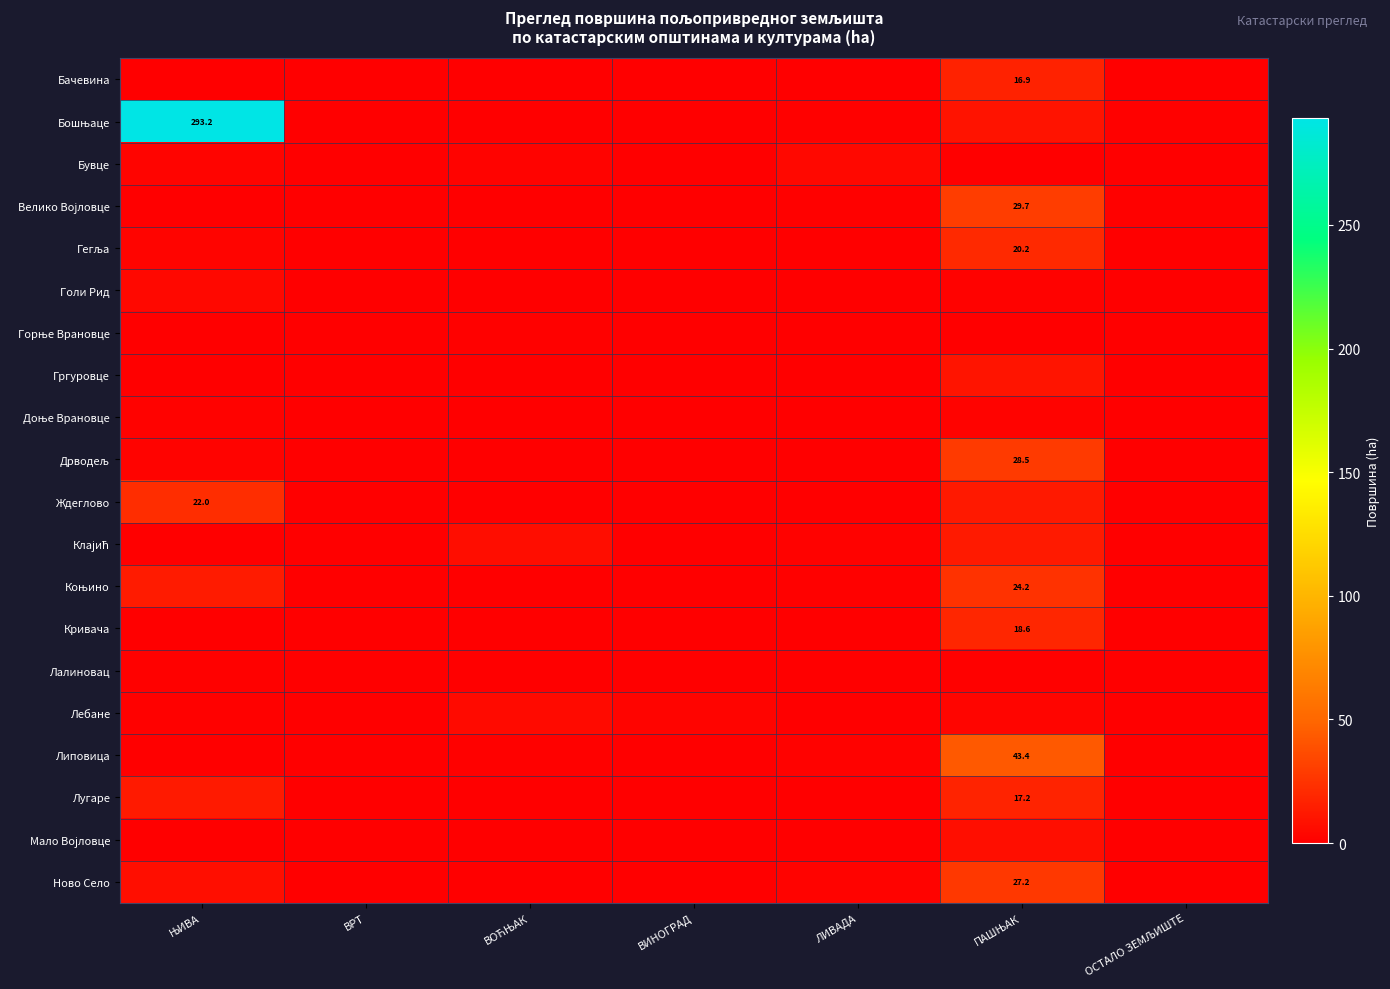

Rank the series at ПАШЊАК from highest to lowest value.

Липовица, Велико Војловце, Дрводељ, Ново Село, Коњино, Гегља, Кривача, Лугаре, Бачевина, Клајић, Ждеглово, Гргуровце, Бошњаце, Мало Војловце, Лебане, Доње Врановце, Голи Рид, Лалиновац, Бувце, Горње Врановце